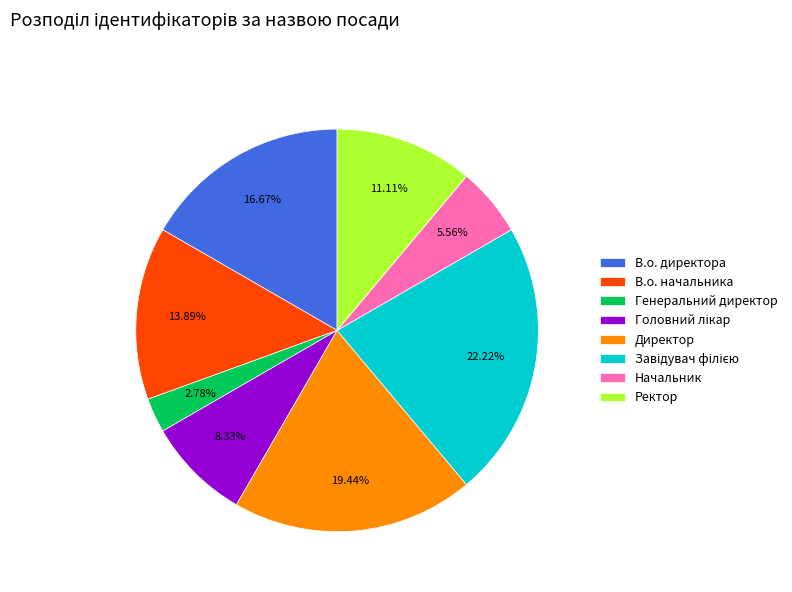

Approximately how many times larger is the value at В.о. директора compared to Директор?

0.9